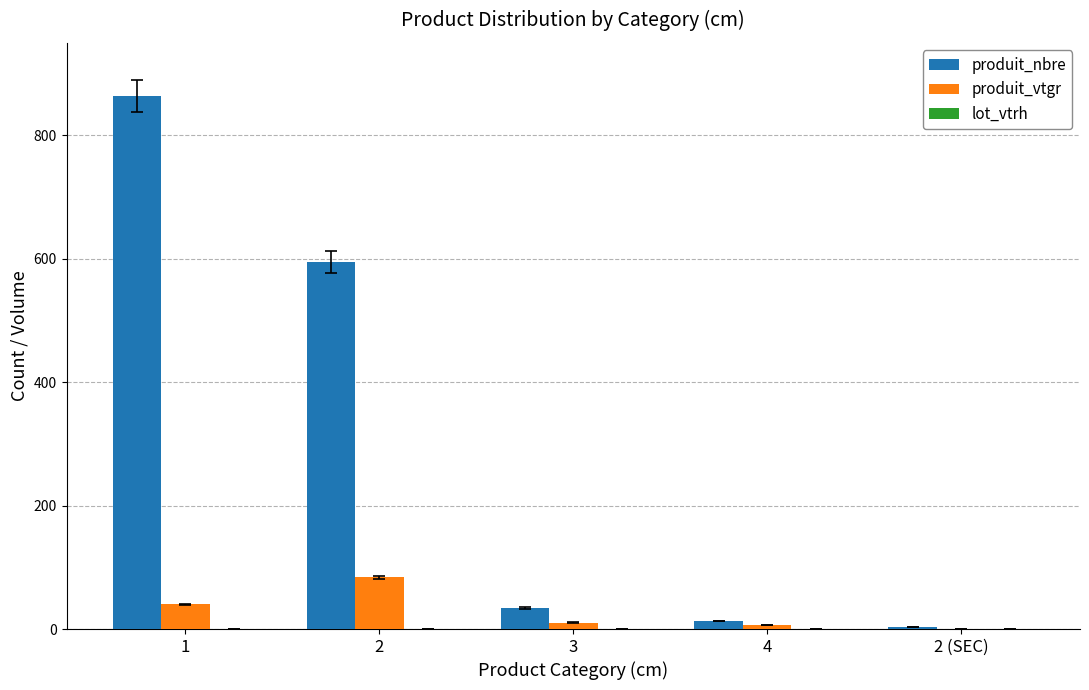

What is the maximum value for produit_nbre?

864.0